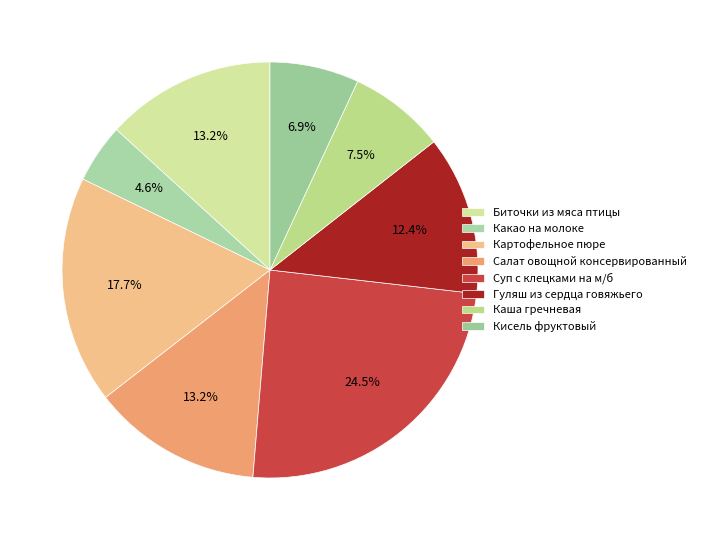

What is the largest slice in the pie chart?

Суп с клецками на м/б